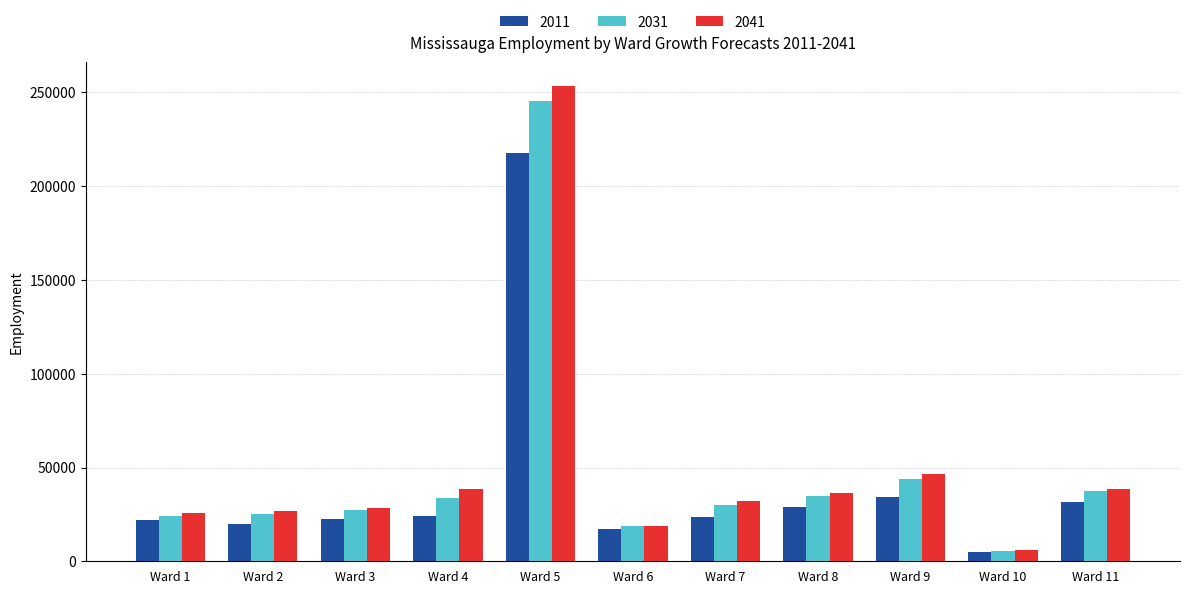

How many bars are there in total?

33